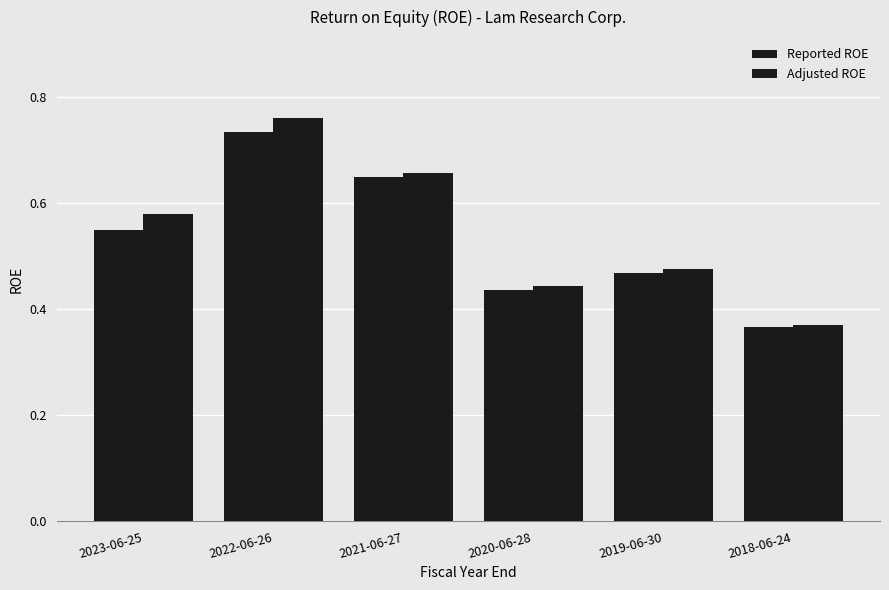

Between 2021-06-27 and 2020-06-28, which is larger?

2021-06-27